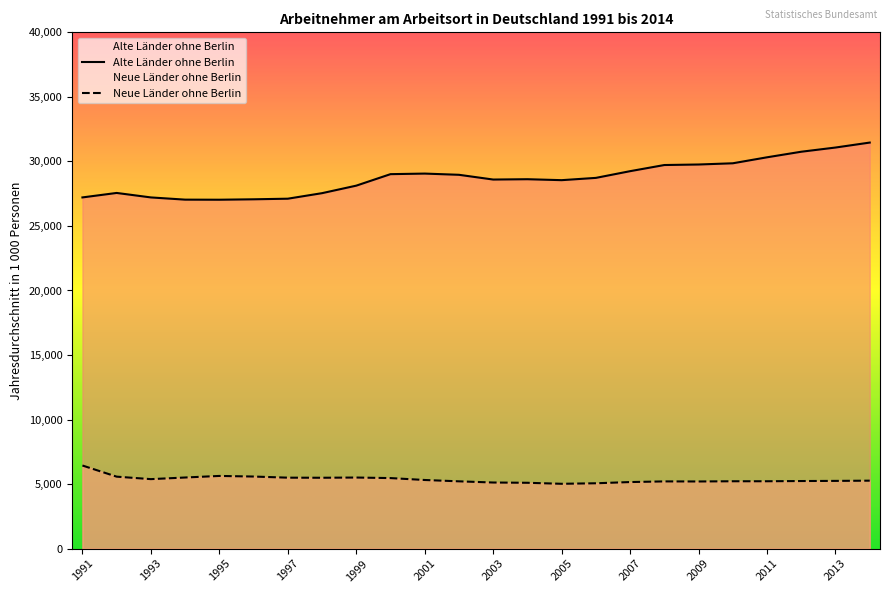

List the series in order of their overall mean, lowest first.

Neue Länder ohne Berlin, Alte Länder ohne Berlin